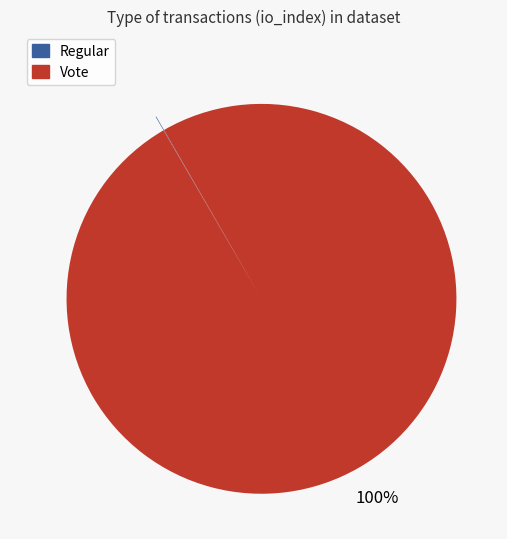

The Vote slice represents 86% of the pie. True or false?

False